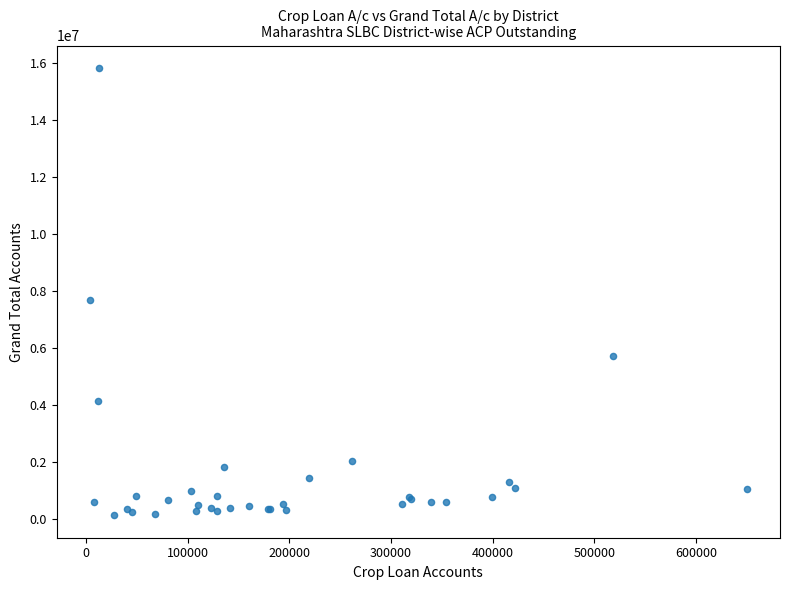

What Y value in the scatter plot is closest to 7974197?

7682858